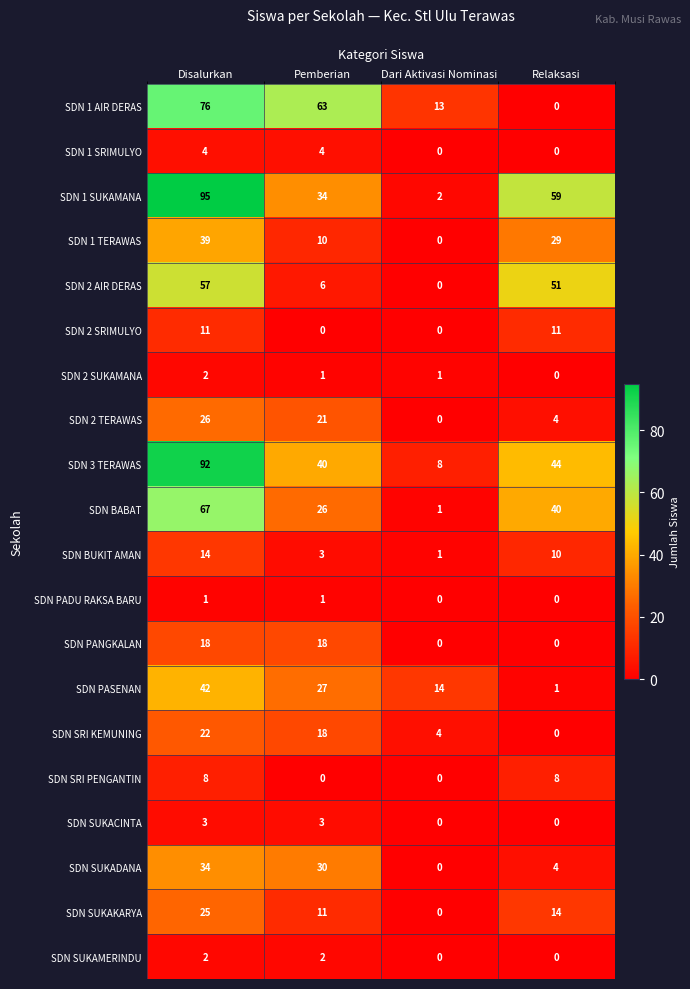

How many distinct data groups are displayed?

20